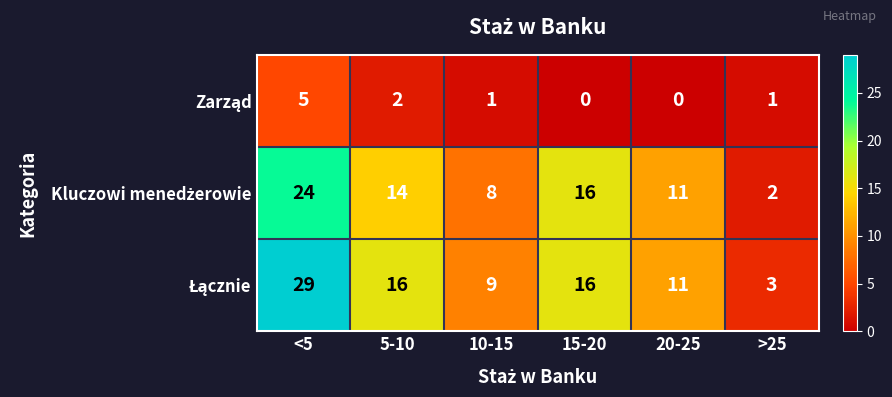

What is the total value across all series at <5?

58